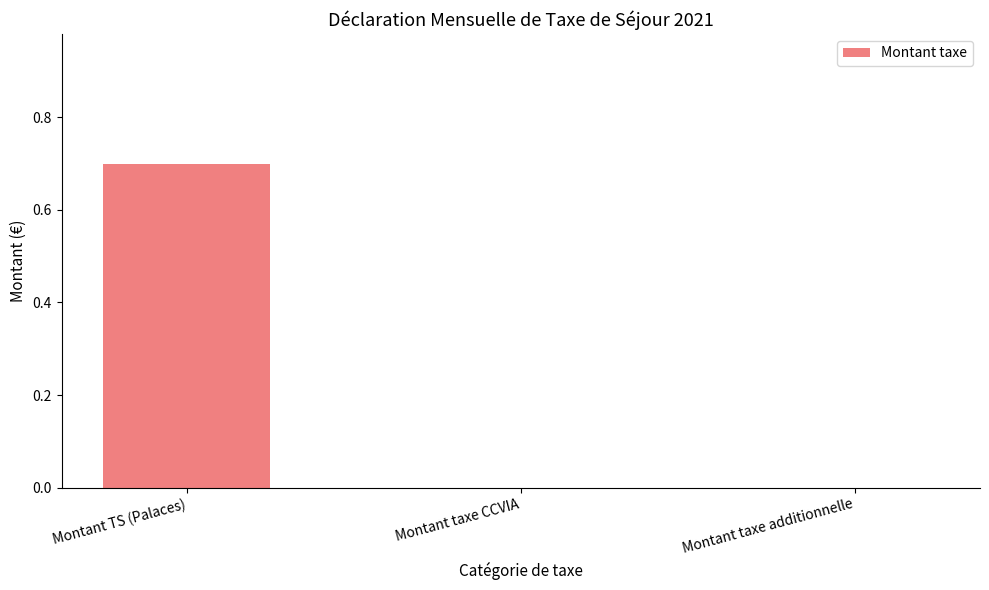

What is the average value?

0.2